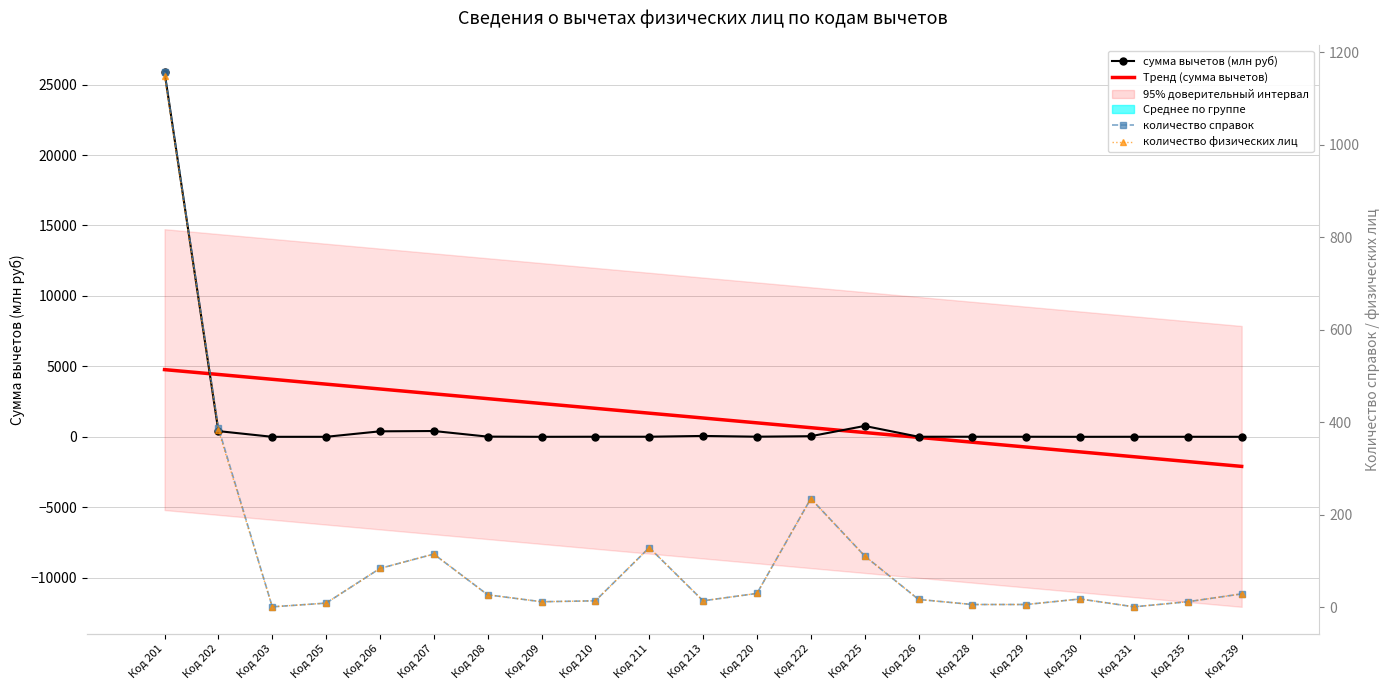

Is it true that количество физических лиц equals 5.9 at Код 208?

False